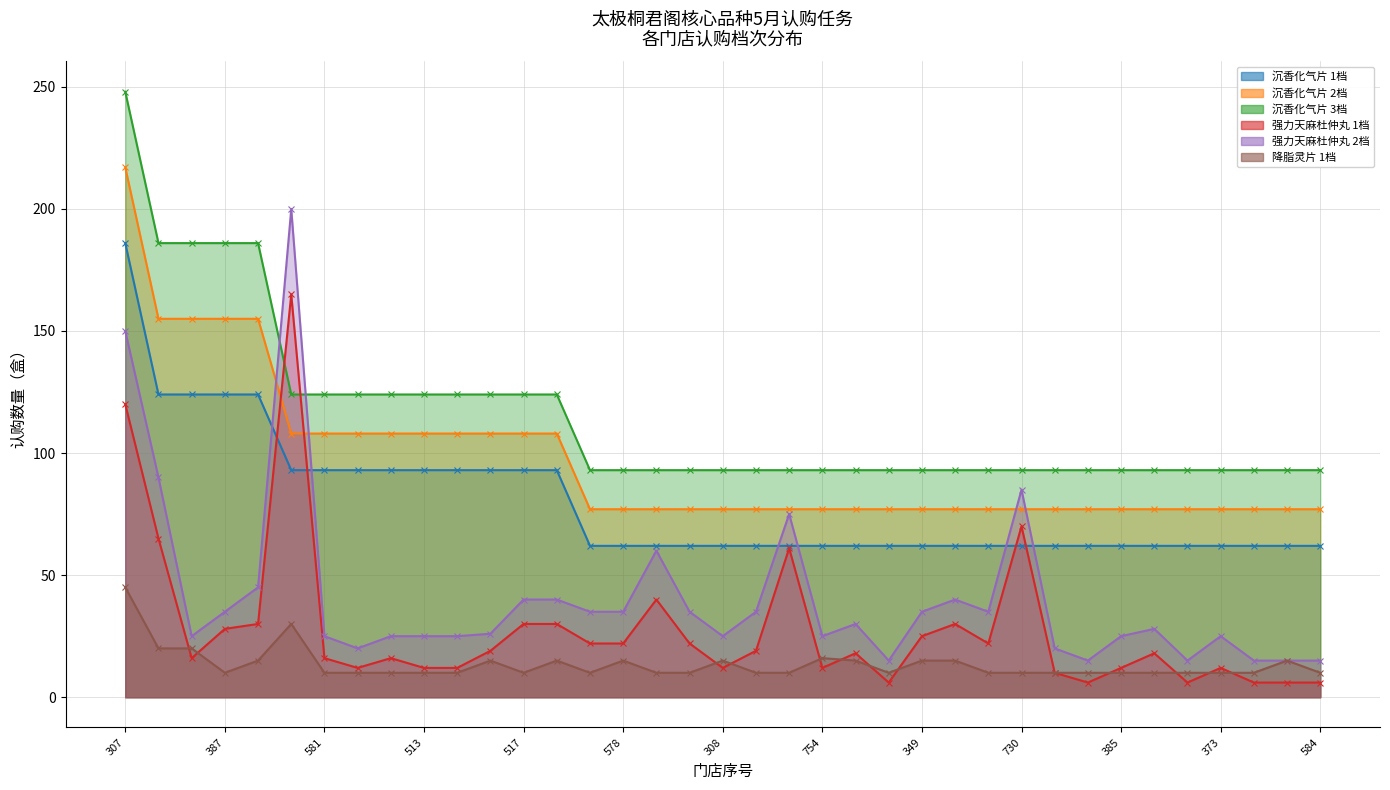

What is the value of the 强力天麻杜仲丸 2档 point at the 8th from the left?

20